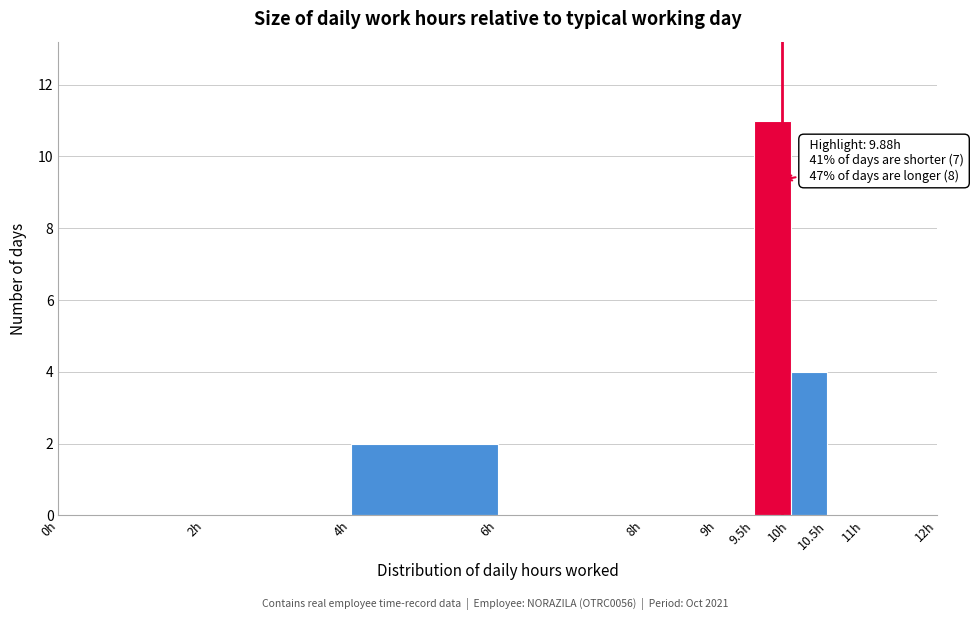

Over which range of the x-axis is the bar tallest?

9.5 to 10.0